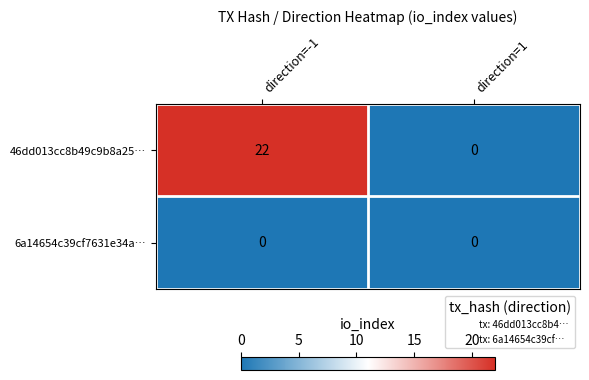

True or false: 46dd013cc8b49c9b8a25… has a value of 22 at direction=-1.

True